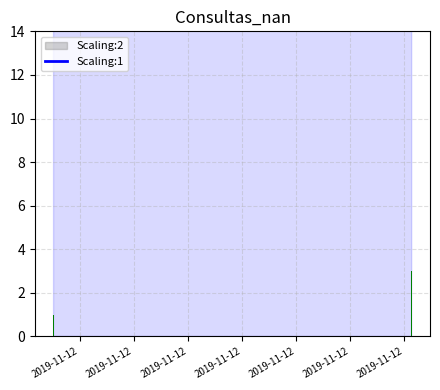

List the labels in order of value, smallest first.

2019-11-12, 2019-11-12, 2019-11-12